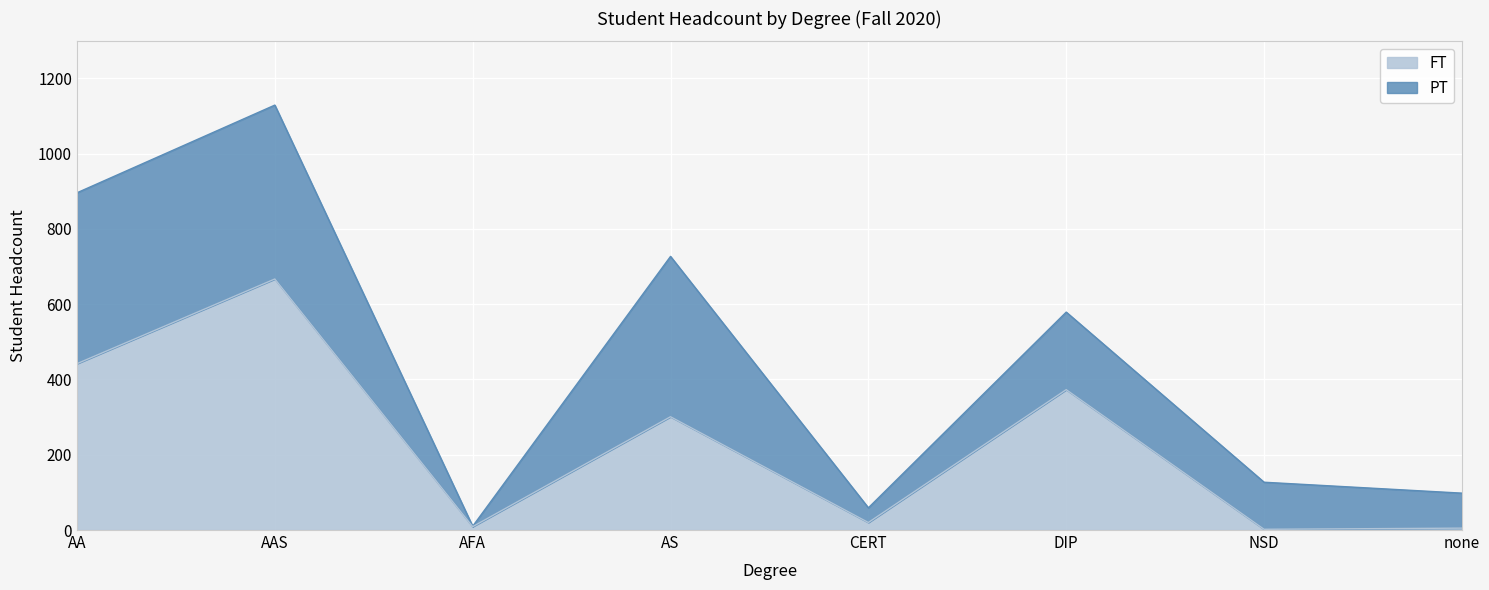

Between CERT and AAS, which is larger?

AAS